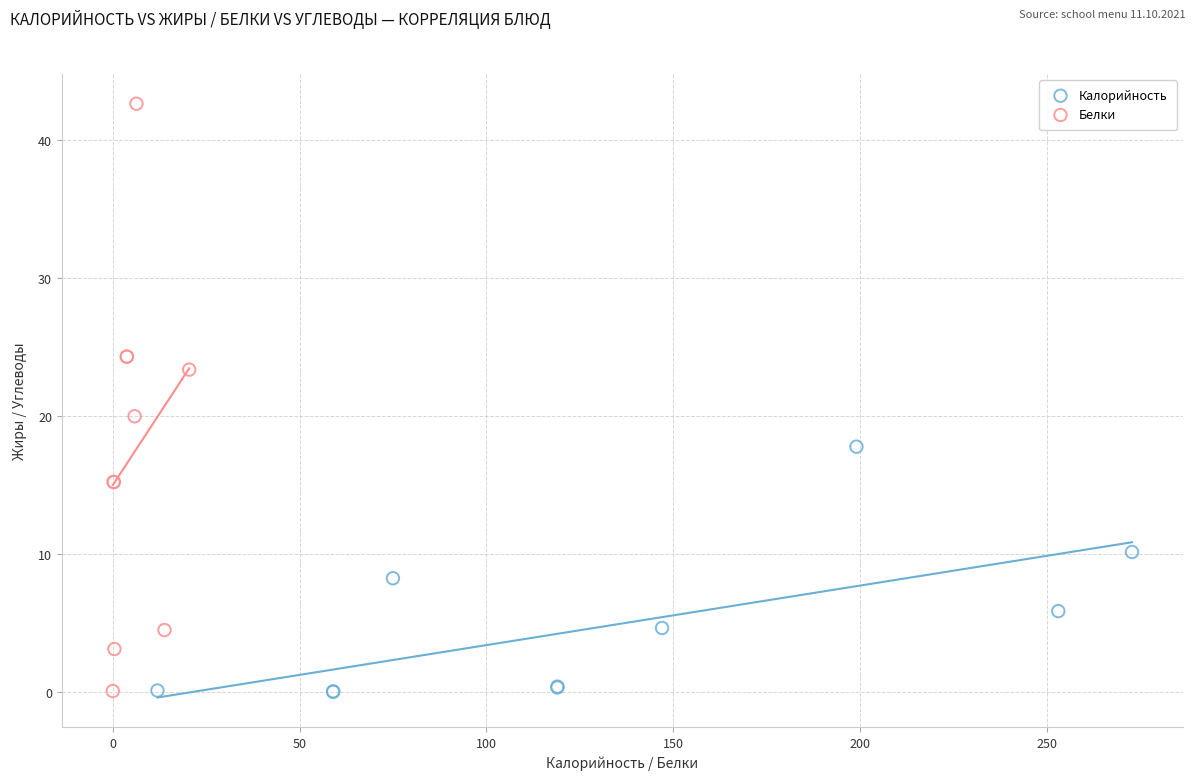

Which series has the widest spread of Y values?

Белки